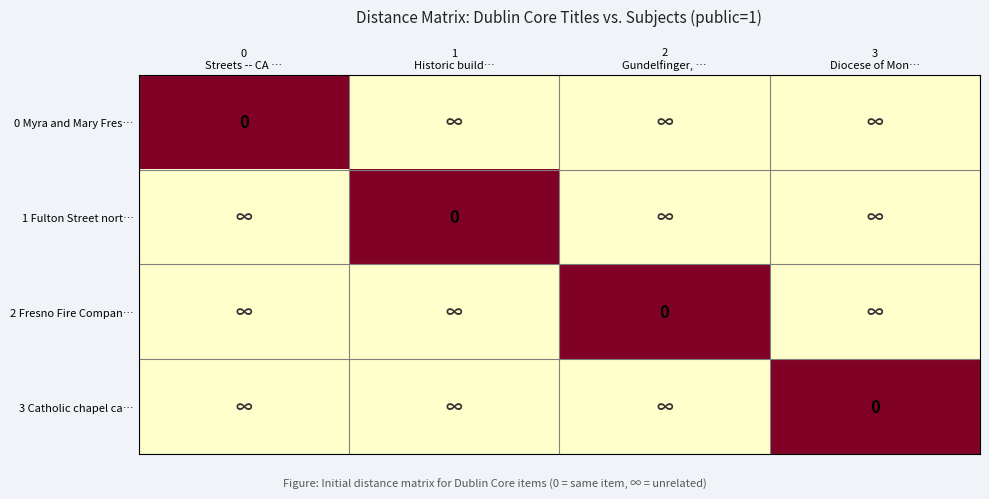

How many values in the 0 Myra and Mary Fres… series are below 99?

1